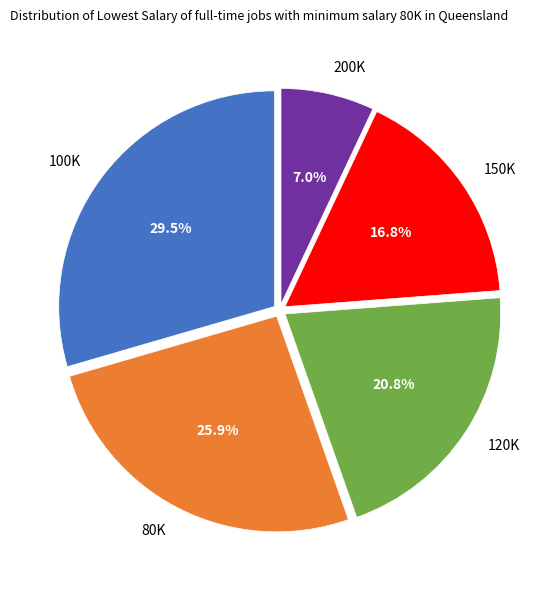

Rank the categories by value from highest to lowest.

100K, 80K, 120K, 150K, 200K